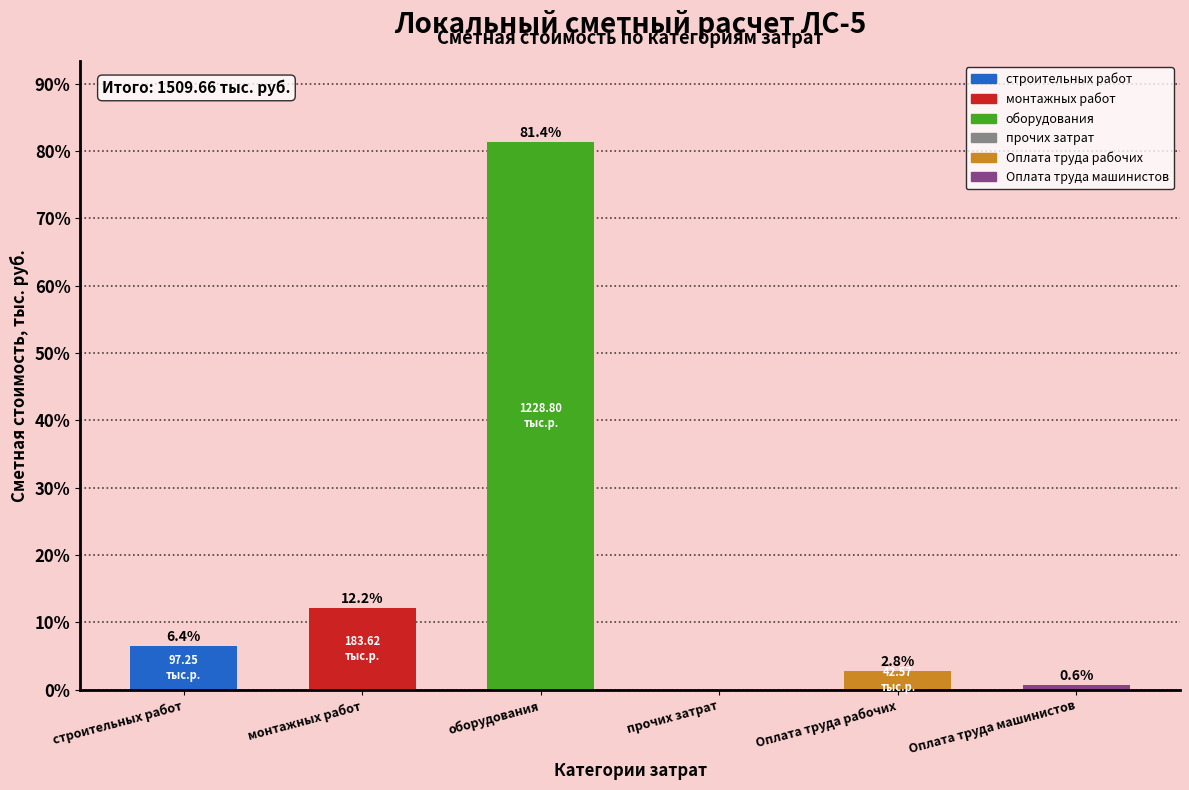

At which label is the value closest to 40?

монтажных работ